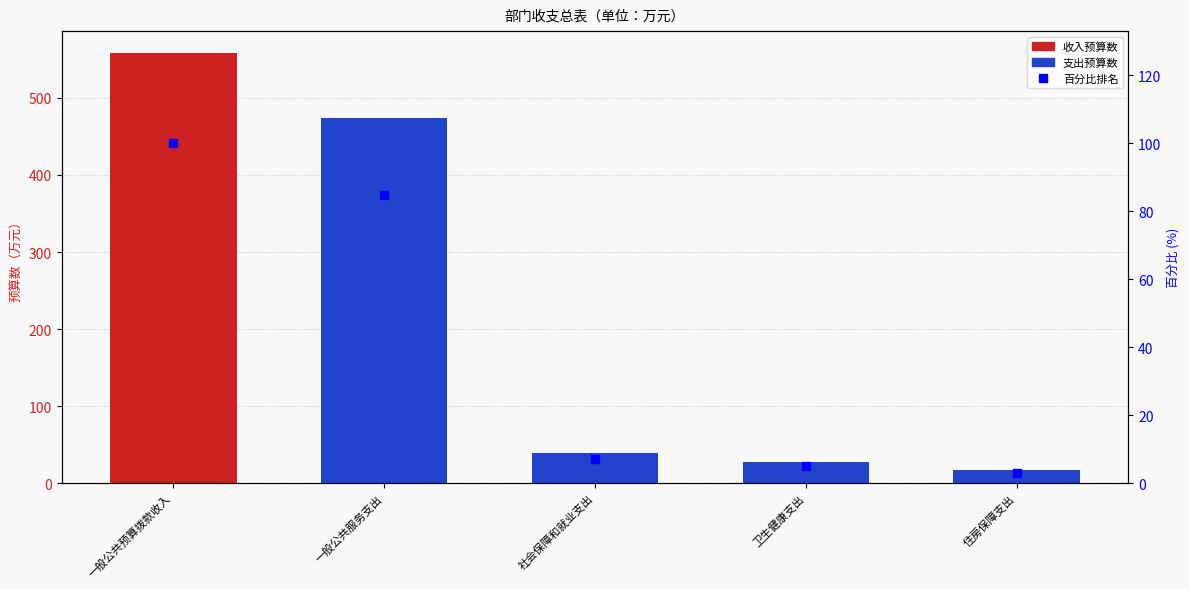

Which has a higher value, 卫生健康支出 or 住房保障支出?

卫生健康支出